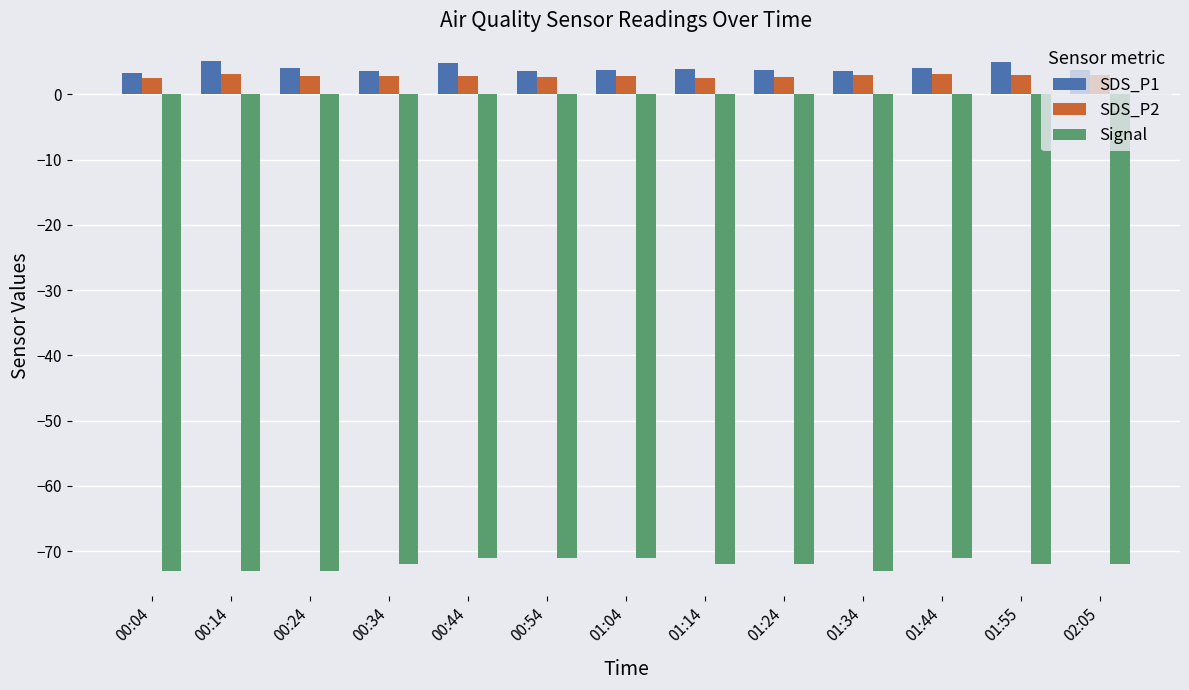

What is the label of the 8th bar from the left?

01:14